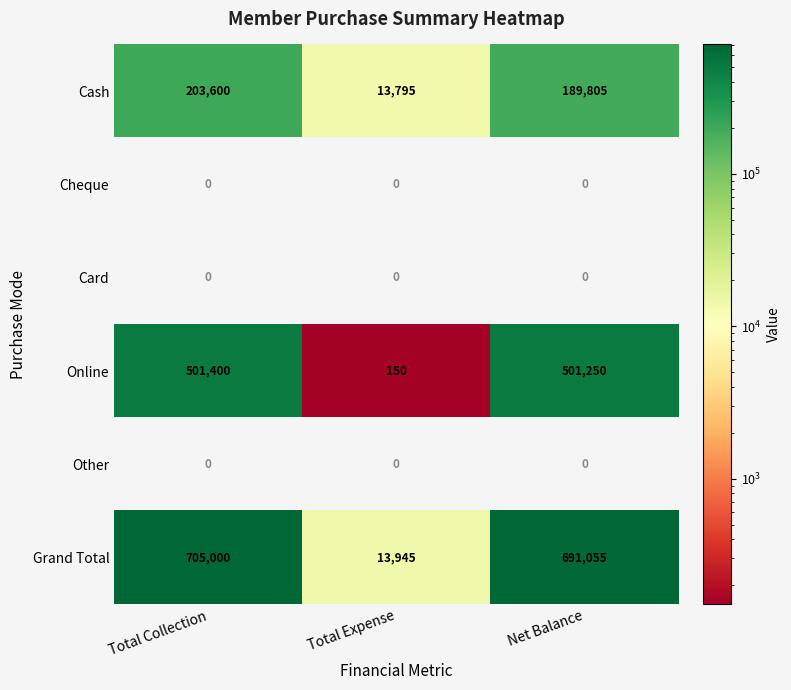

Reading left to right, list all the values displayed in this chart.

Cash: Total Collection=203600	Total Expense=13795	Net Balance=189805
Cheque: Total Collection=0	Total Expense=0	Net Balance=0
Card: Total Collection=0	Total Expense=0	Net Balance=0
Online: Total Collection=501400	Total Expense=150	Net Balance=501250
Other: Total Collection=0	Total Expense=0	Net Balance=0
Grand Total: Total Collection=705000	Total Expense=13945	Net Balance=691055